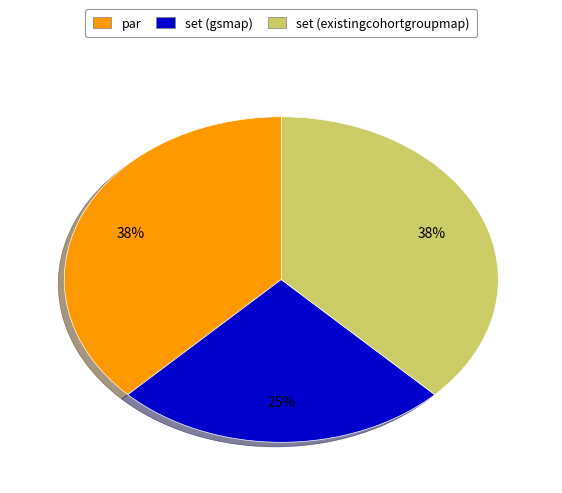

True or false: set (gsmap) accounts for 25% of the total.

True